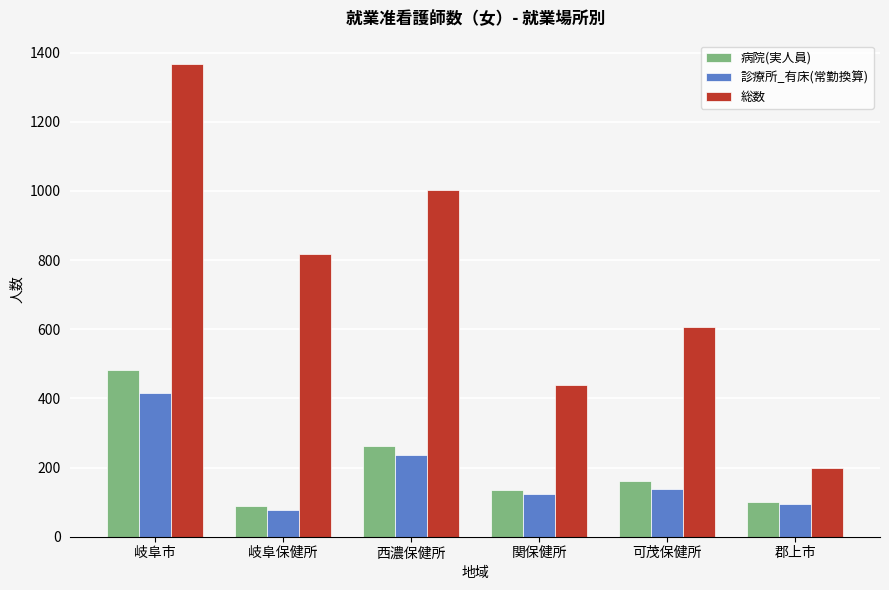

Between 岐阜保健所 and 郡上市, which series saw the biggest shift?

総数